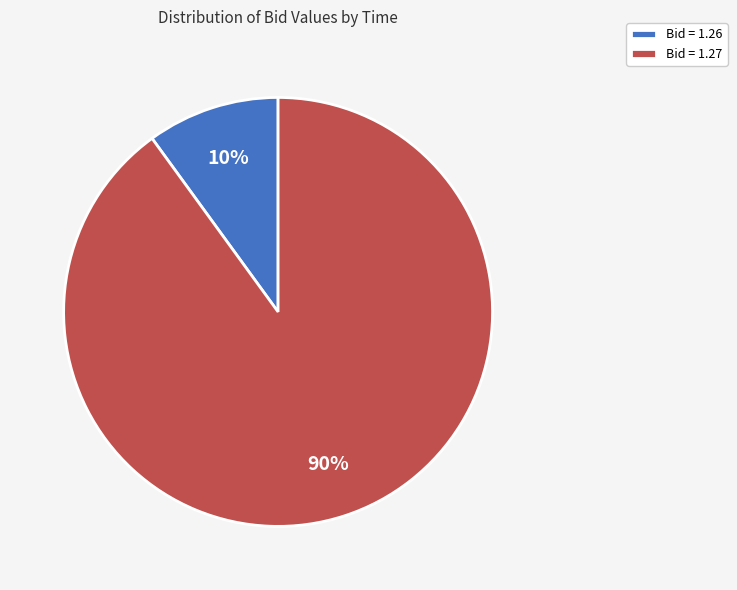

Is it true that Bid = 1.27 is 90% of the pie?

True